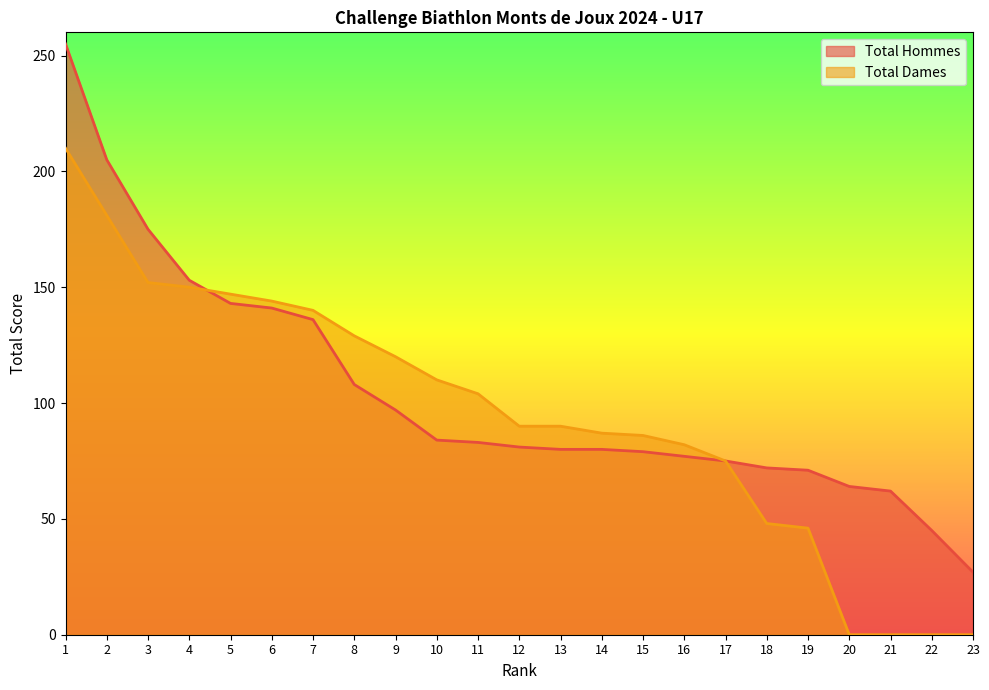

Reading left to right, what are all the values shown in this chart?

Total Hommes: 1=255	2=205	3=175	4=153	5=143	6=141	7=136	8=108	9=97	10=84	11=83	12=81	13=80	14=80	15=79	16=77	17=75	18=72	19=71	20=64	21=62	22=45	23=27
Total Dames: 1=210	2=181	3=152	4=150	5=147	6=144	7=140	8=129	9=120	10=110	11=104	12=90	13=90	14=87	15=86	16=82	17=75	18=48	19=46	20=0	21=0	22=0	23=0